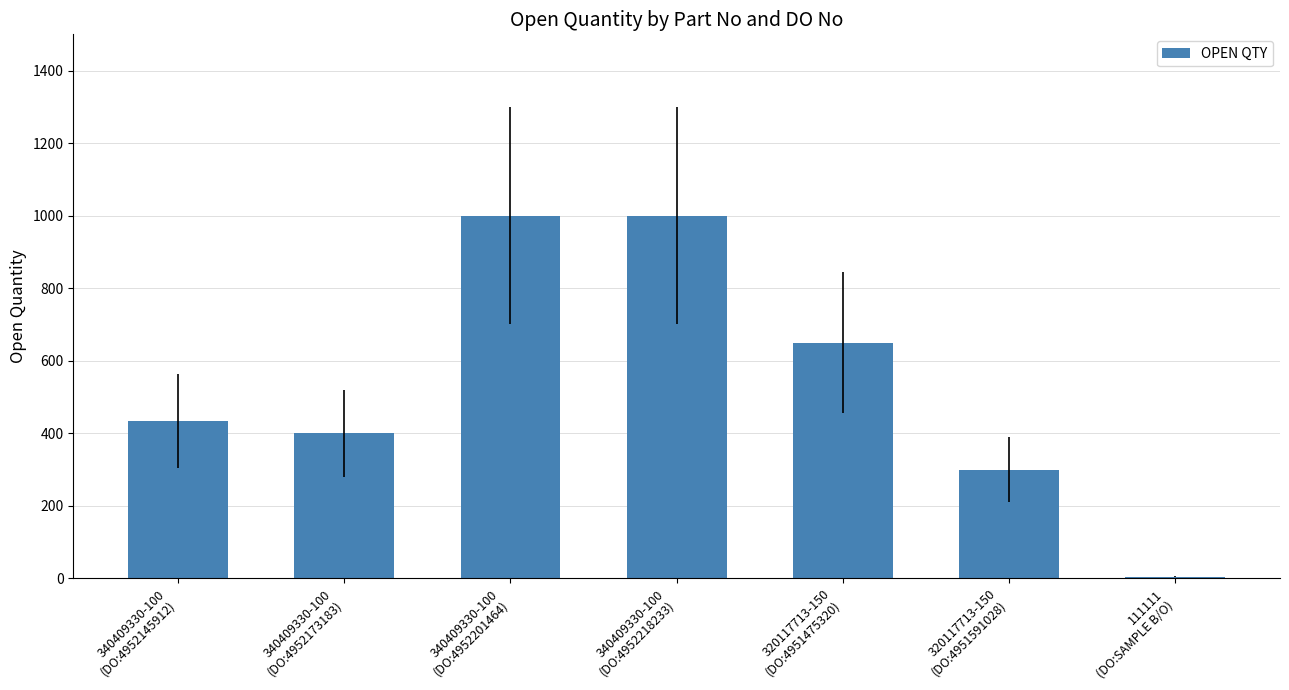

What is the greatest value displayed?

1000